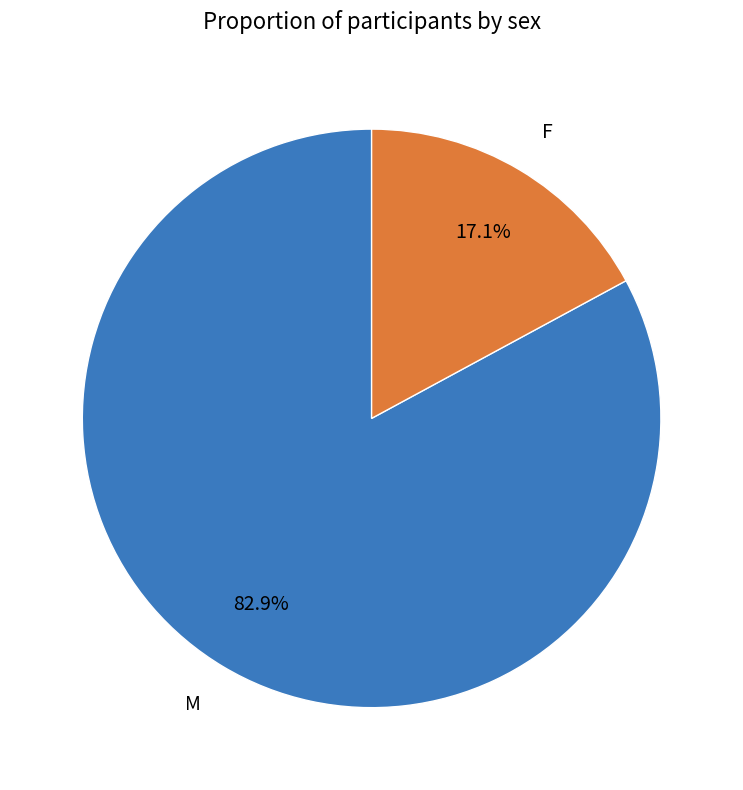

Which slice is the largest?

M